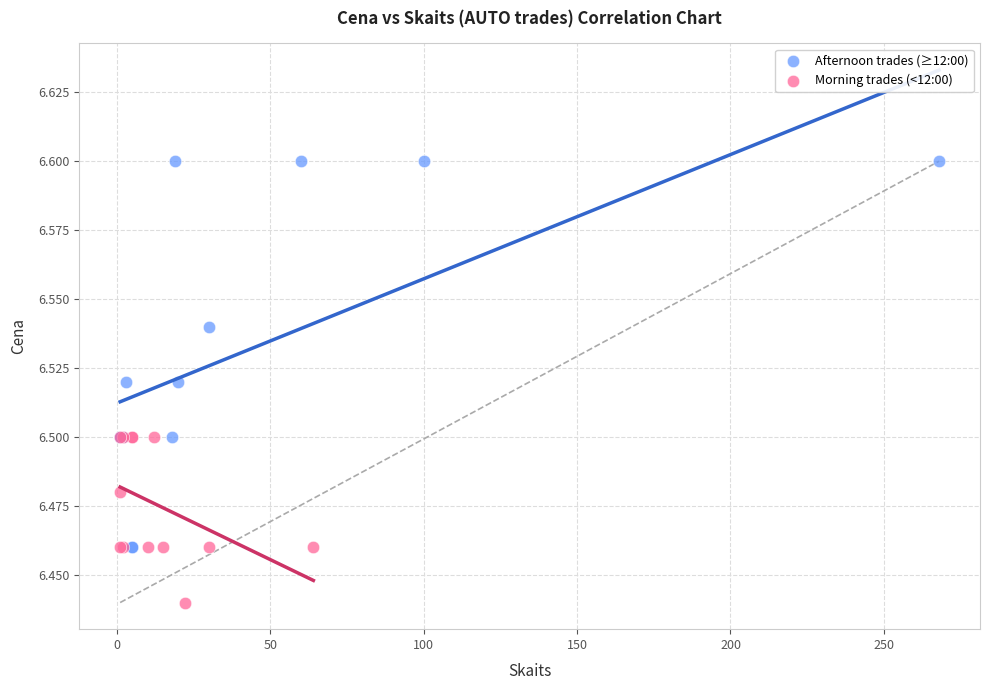

Which series has the largest Y range (max minus min)?

Afternoon trades (≥12:00)